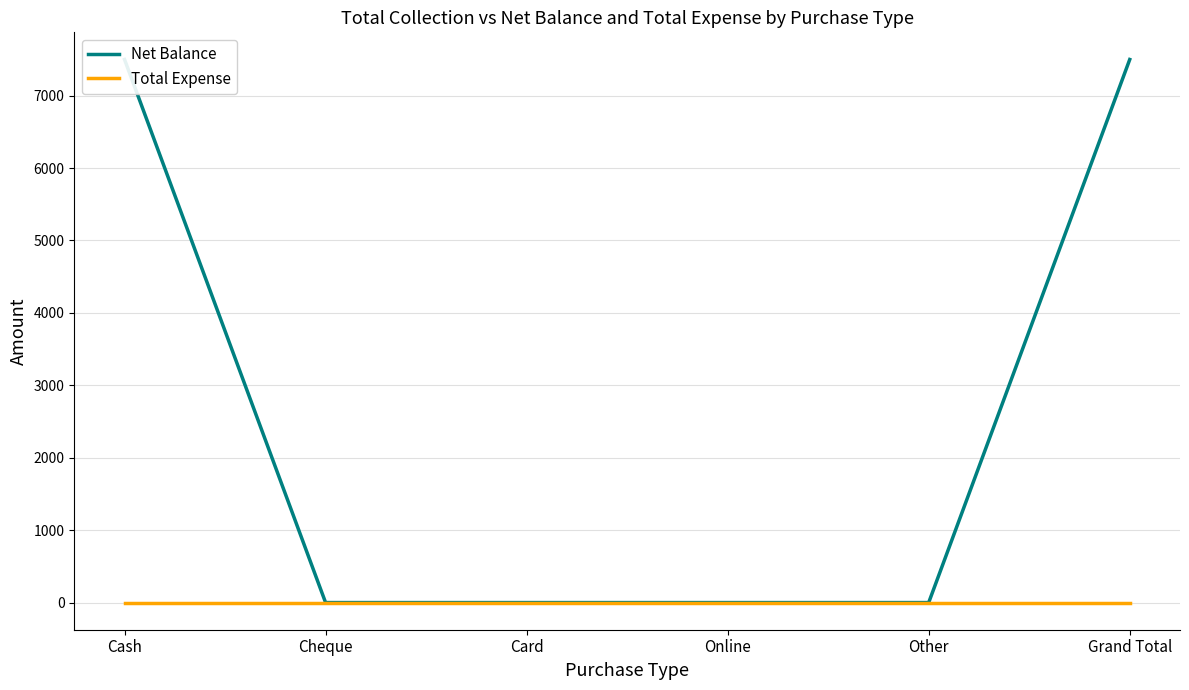

Reading left to right, transcribe all the data shown in this chart.

Net Balance: Cash=7499	Cheque=0	Card=0	Online=0	Other=0	Grand Total=7499
Total Expense: Cash=0	Cheque=0	Card=0	Online=0	Other=0	Grand Total=0